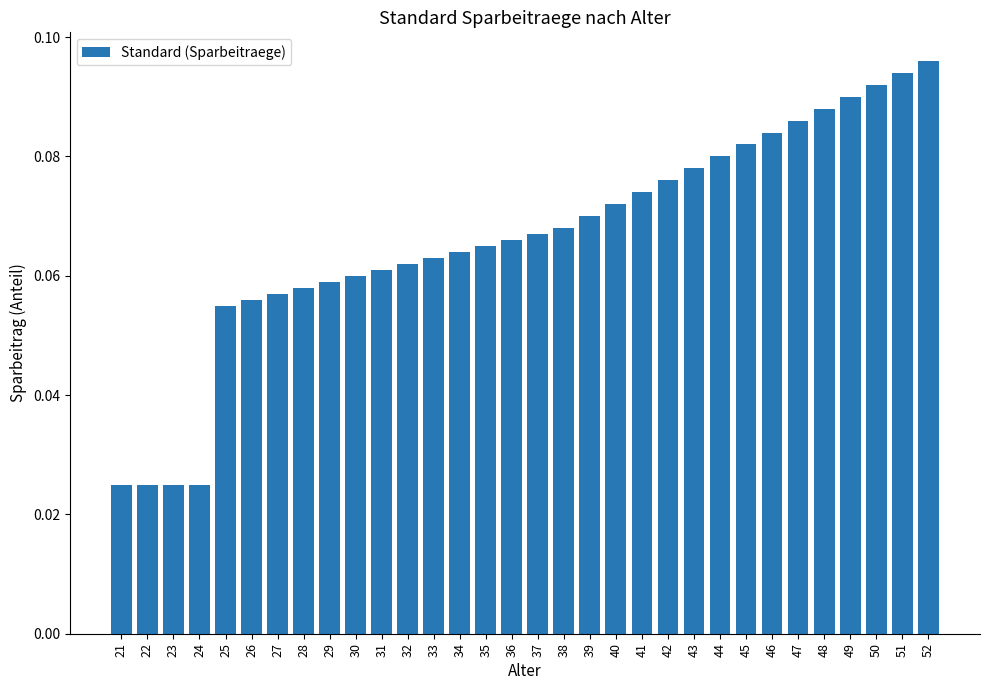

What is the sum of all values?

2.1